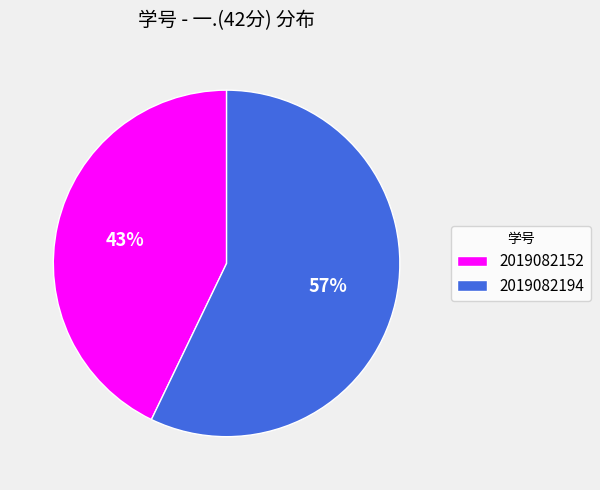

Between 2019082194 and 2019082152, which is larger?

2019082194